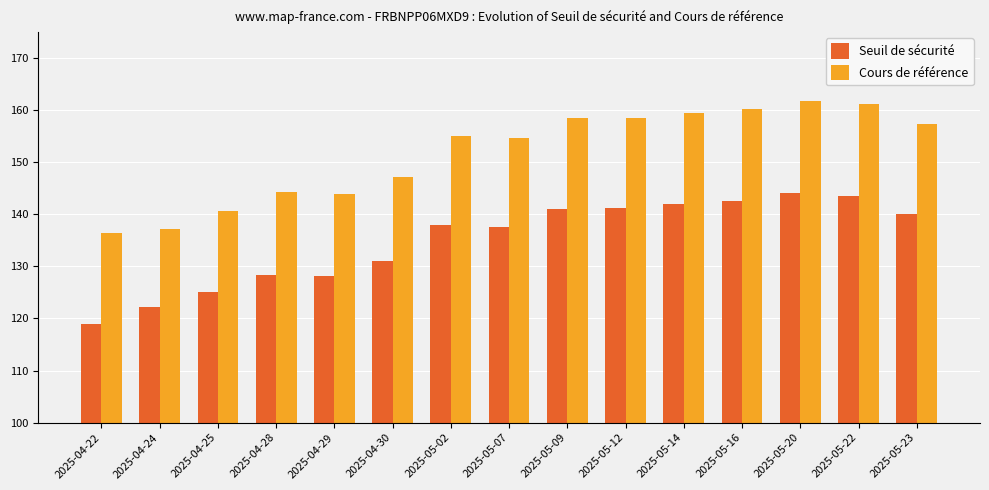

At 2025-04-29, list the series in order from smallest to largest.

Seuil de sécurité, Cours de référence